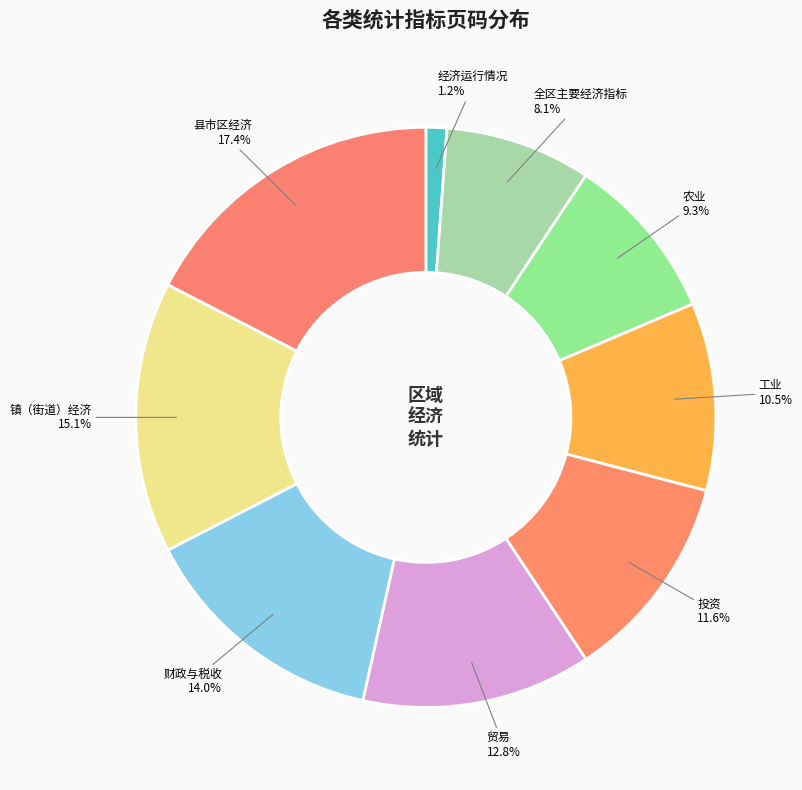

Which slice is the smallest?

经济运行情况